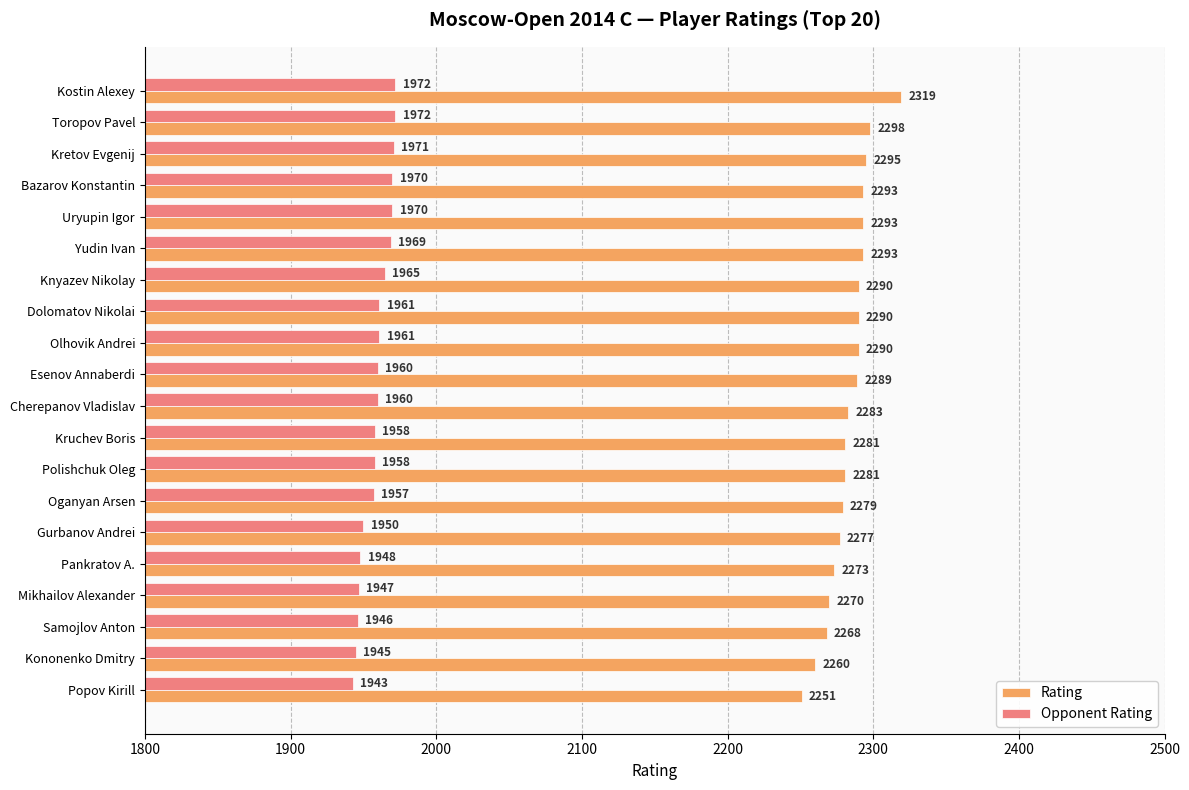

Rank the series by their maximum value, from lowest to highest.

Opponent Rating, Rating